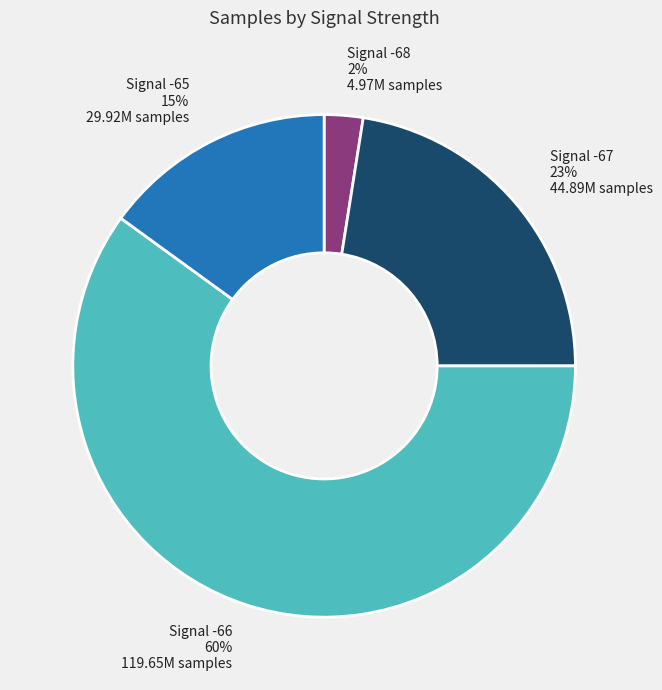

To the nearest percent, what is the average slice percentage?

25%